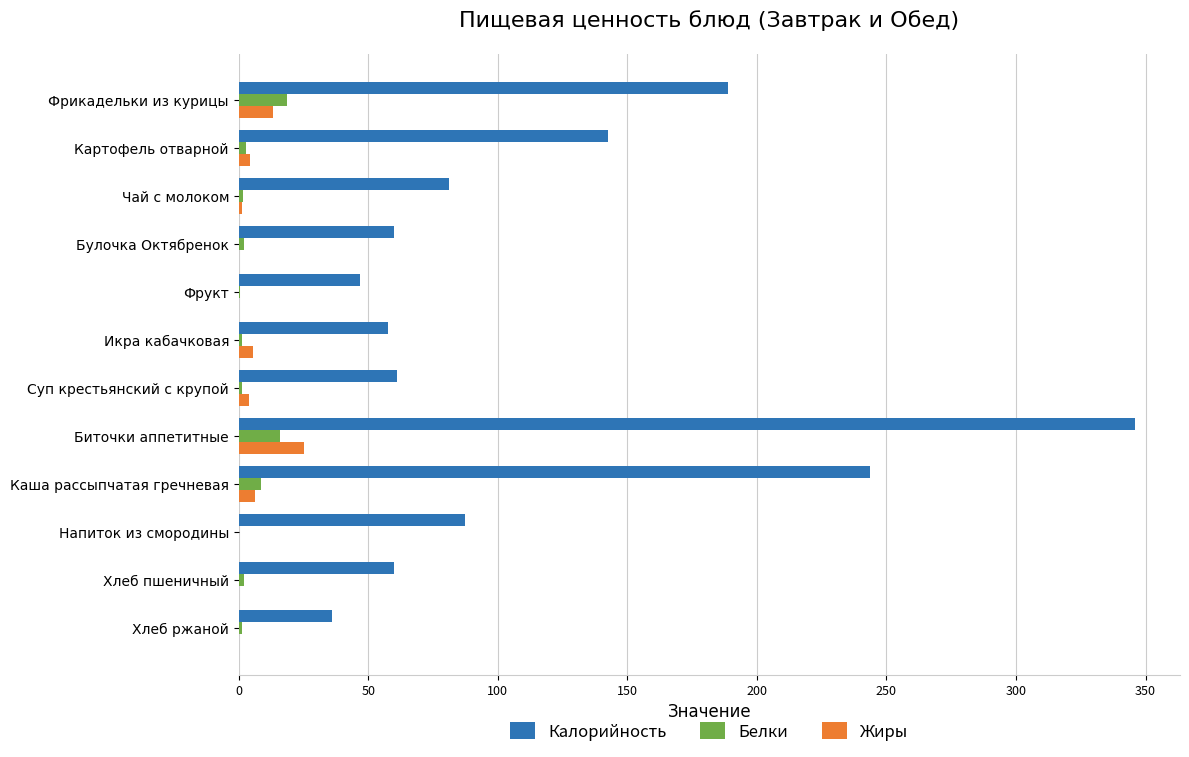

Is the value of Белки at Фрикадельки из курицы greater than the value of Калорийность at Чай с молоком?

No